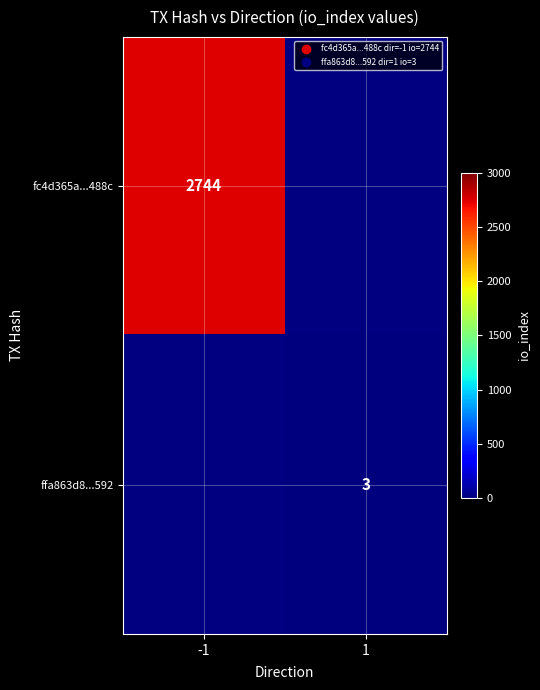

What is the maximum value shown in the chart?

2744.0